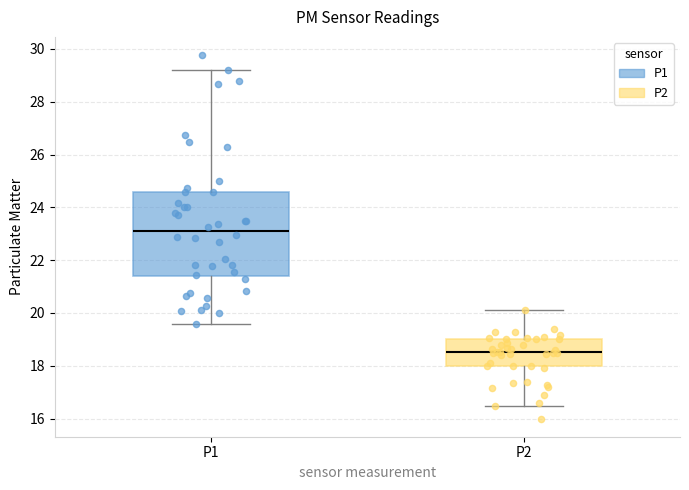

Where does the median line of the box for P1 sit on the y-axis? The values are not printed on the chart, so give them approximately, as read against the axis.

23.2